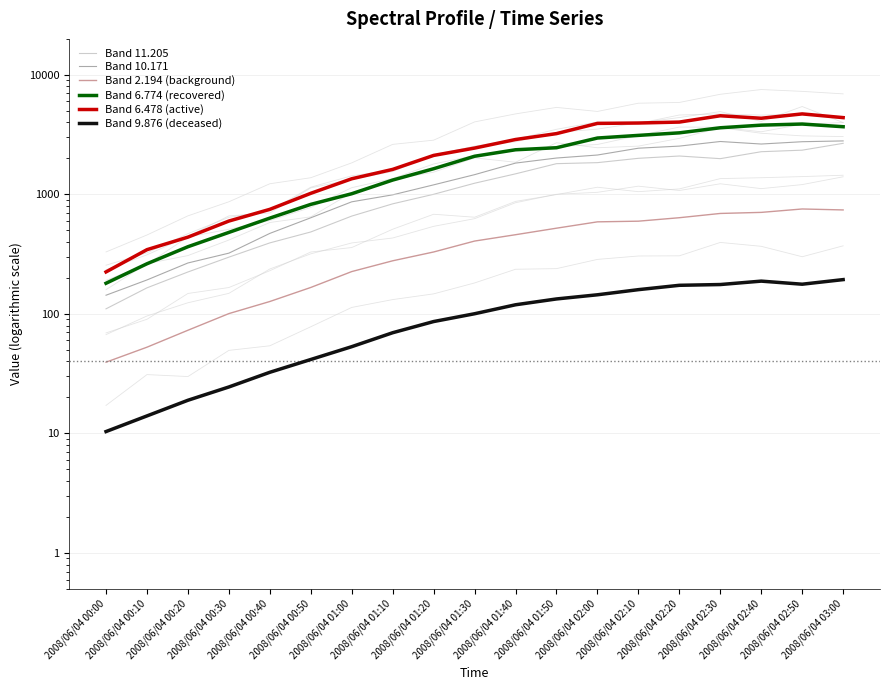

True or false: Band 9.876 (deceased) and Band 11.205 cross at least once.

False